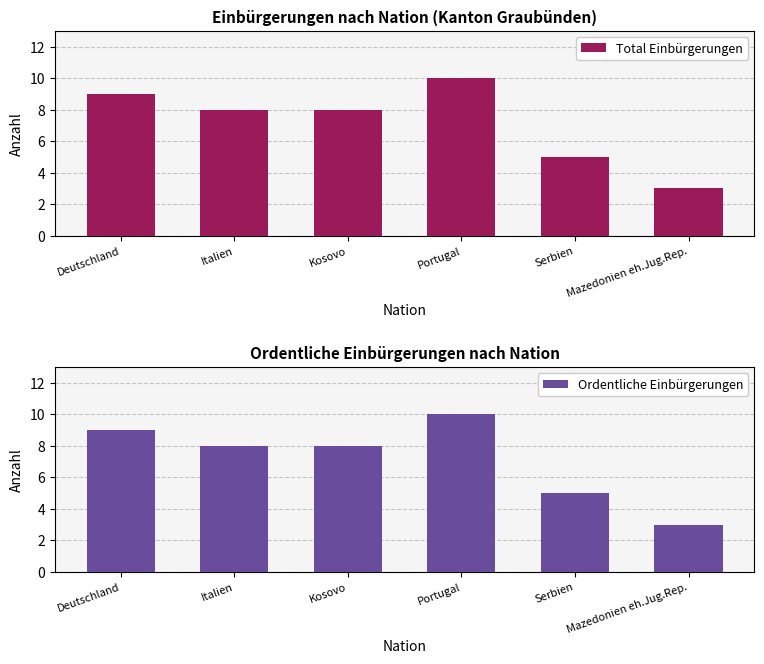

Where does the Ordentliche Einbürgerungen series first go above 8?

Deutschland